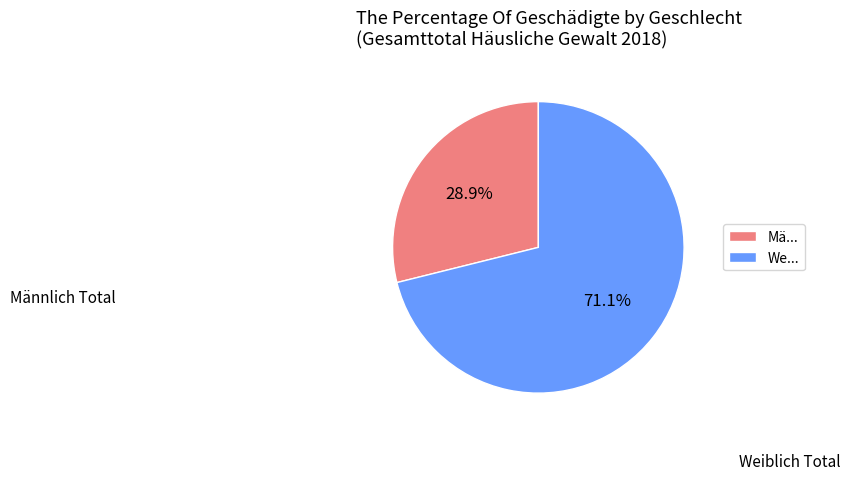

Which has a higher value, Mä... or We...?

We...